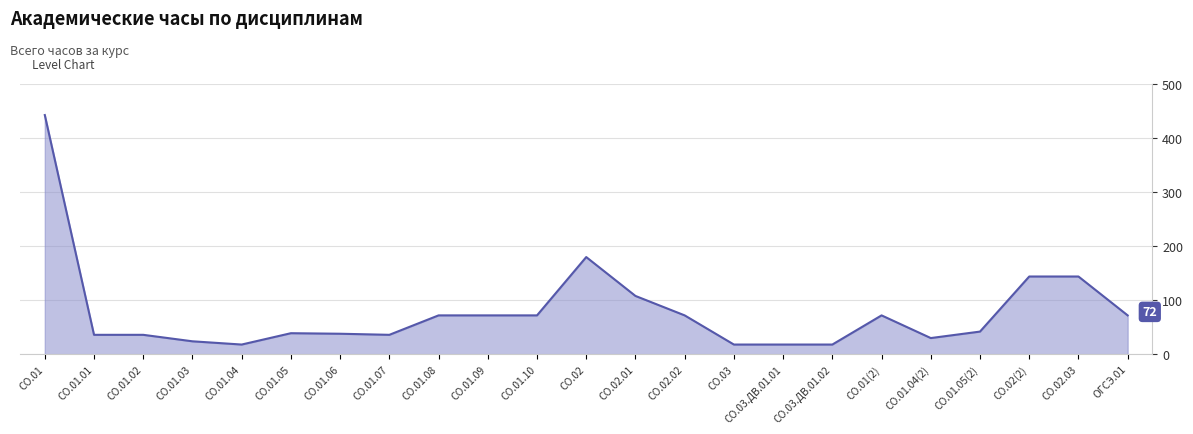

What is the greatest value displayed?

443